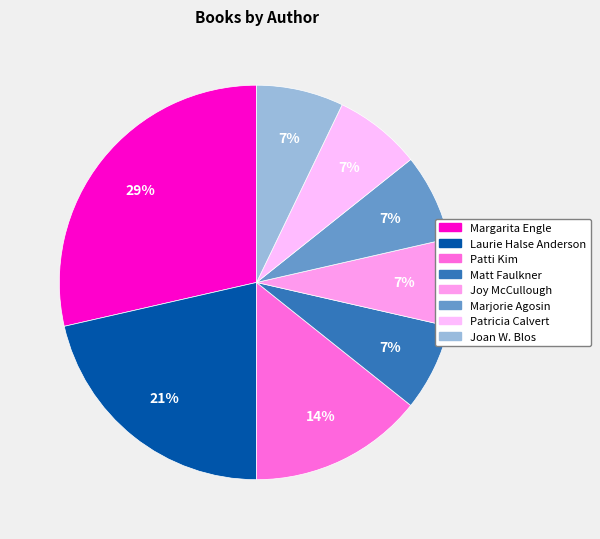

To the nearest percent, what is the average slice percentage?

12%